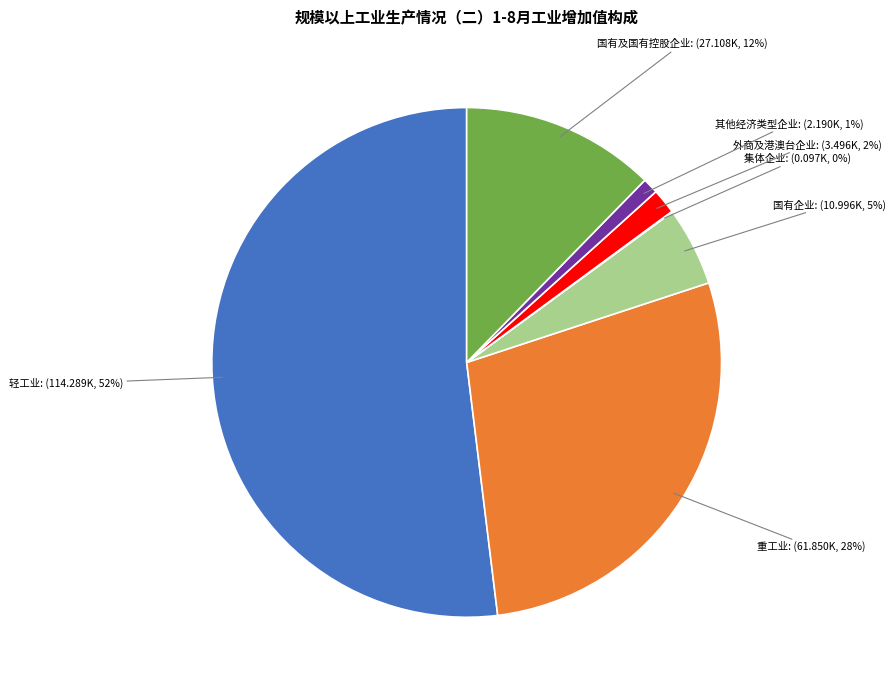

True or false: 重工业 accounts for 40% of the total.

False